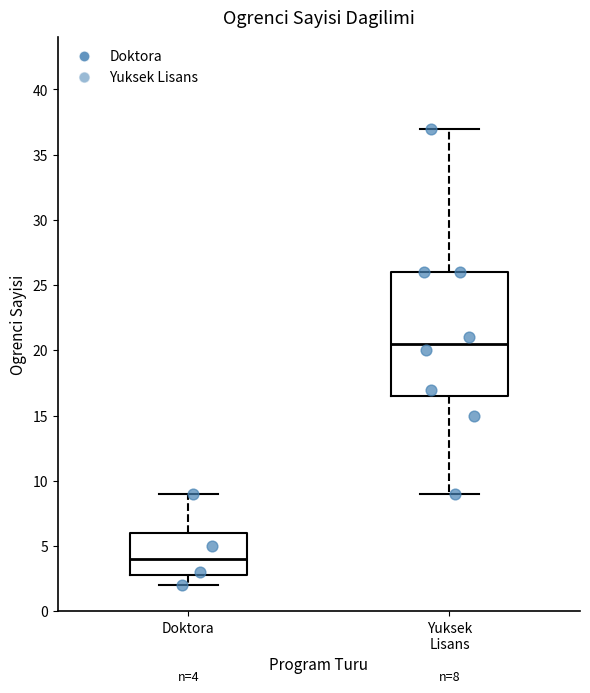

Which box has the highest median line?

Yuksek Lisans